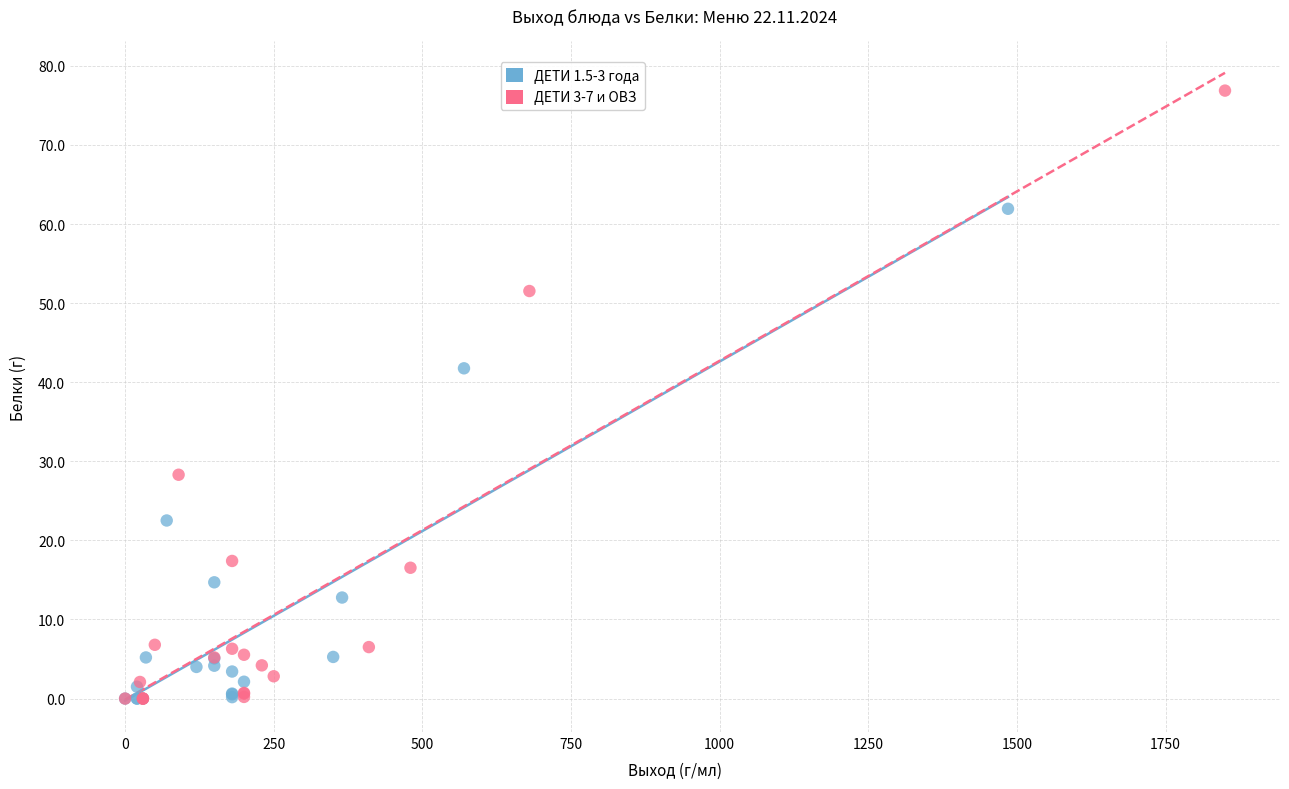

Which series reaches the maximum Y coordinate?

ДЕТИ 3-7 и ОВЗ